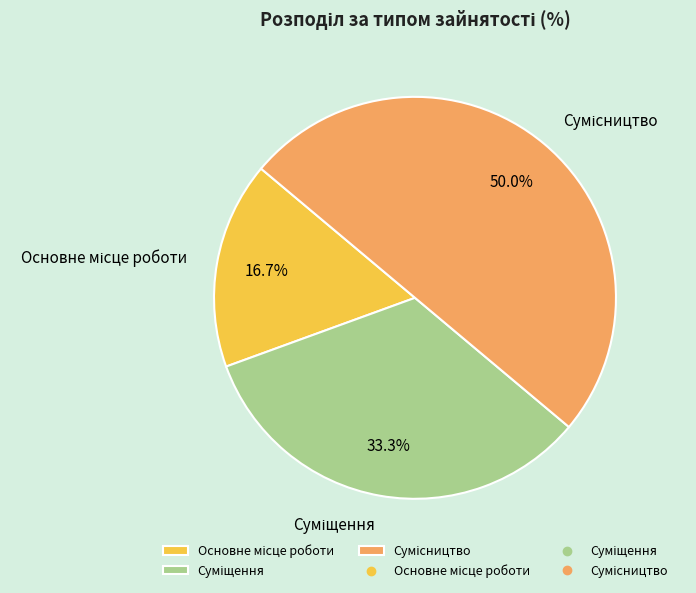

Between Сумісництво and Основне місце роботи, which is larger?

Сумісництво